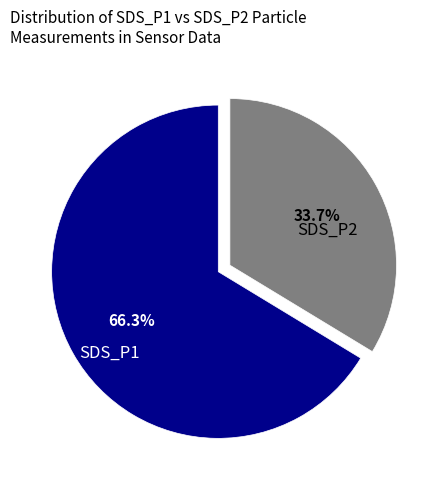

Which category accounts for the majority?

SDS_P1